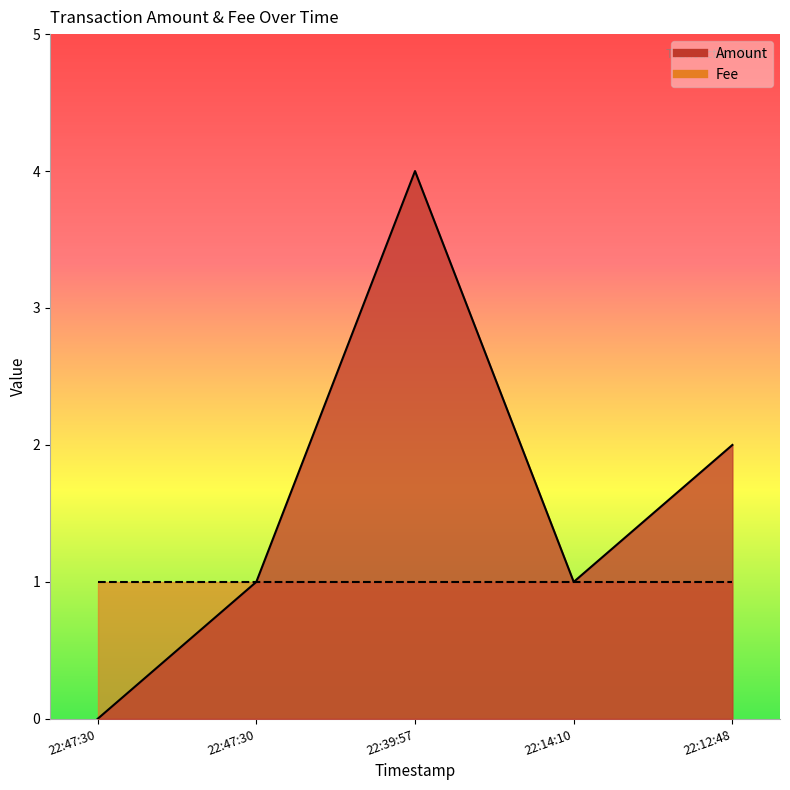

Rank the categories by value from lowest to highest.

22:47:30, 22:47:30, 22:14:10, 22:12:48, 22:39:57